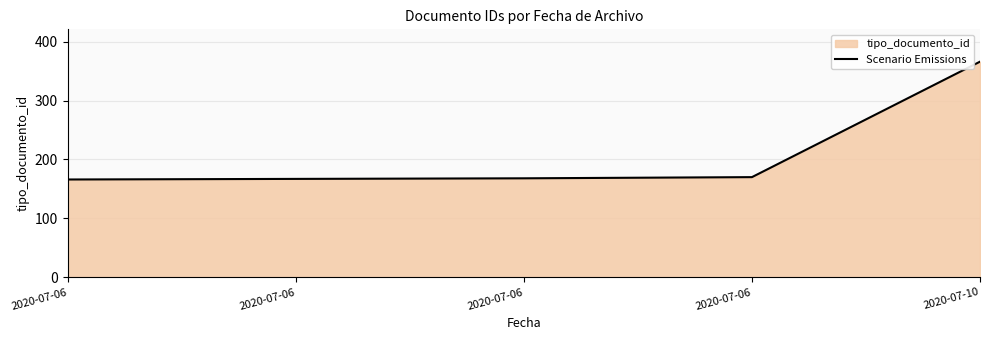

At which category does the chart reach its peak across all series?

2020-07-10